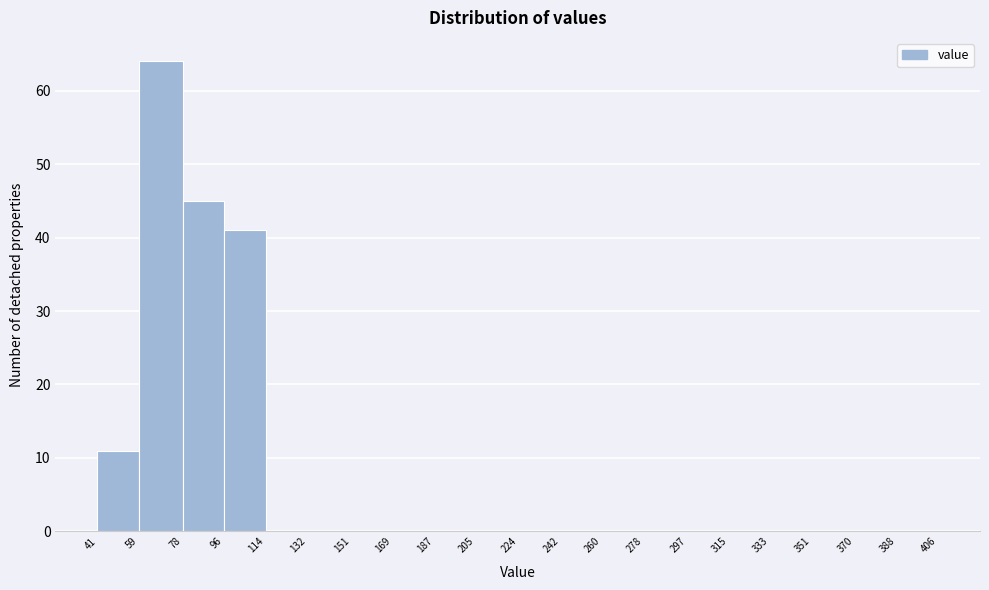

Reading left to right, transcribe this chart: for each bar, give the range it covers on the x-axis and its height. The values are not printed on the chart, so give them approximately, as read against the axis.

41 to 59: 11
59 to 78: 64
78 to 96: 45
96 to 114: 41
114 to 132: 0
132 to 151: 0
151 to 169: 0
169 to 187: 0
187 to 205: 0
205 to 224: 0
224 to 242: 0
242 to 260: 0
260 to 278: 0
278 to 297: 0
297 to 315: 0
315 to 333: 0
333 to 351: 0
351 to 370: 0
370 to 388: 0
388 to 406: 0